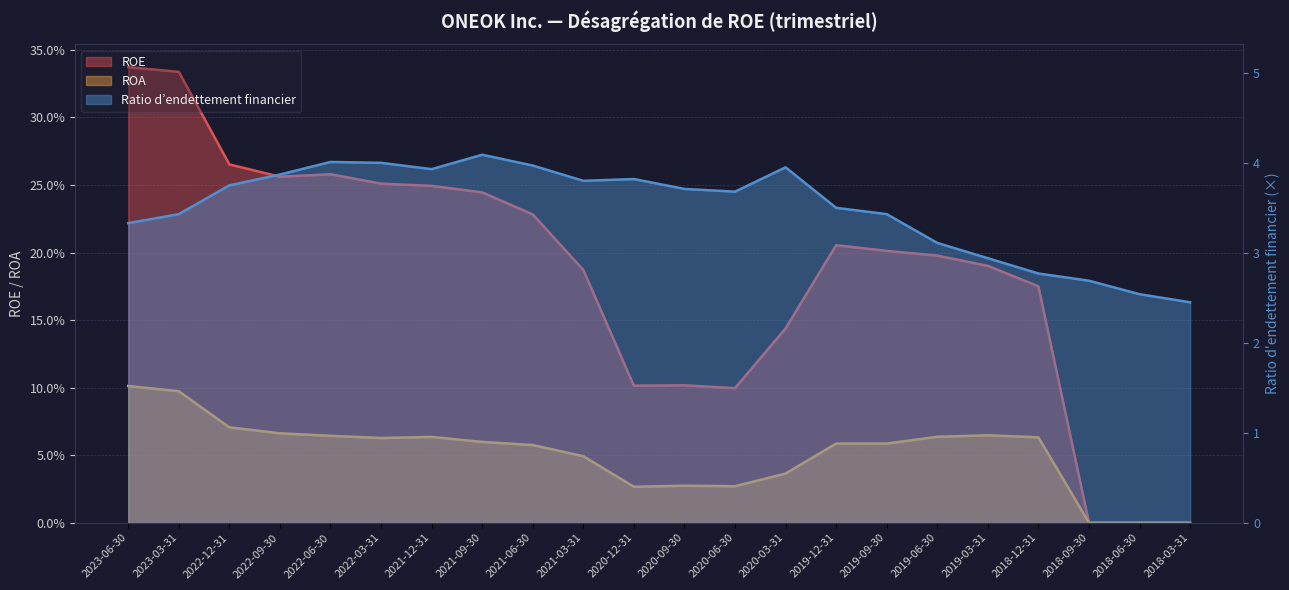

True or false: Ratio d’endettement financier has more than 0 points higher than both neighbors.

True